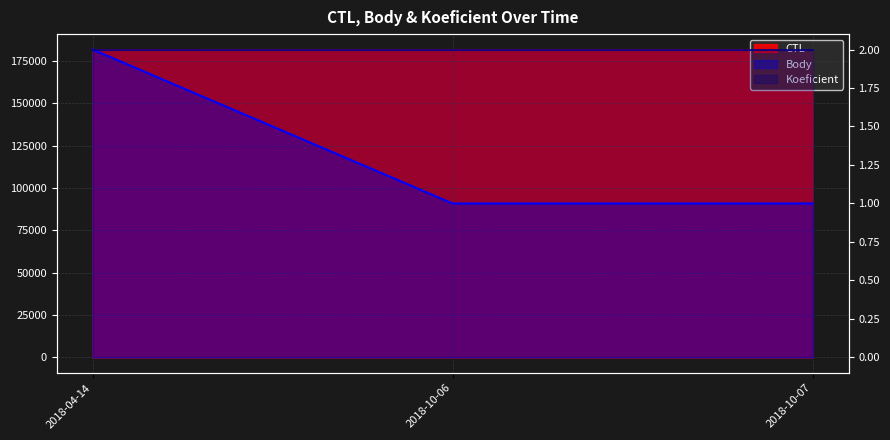

The Koeficient series shows 1 at 2018-04-14. True or false?

False